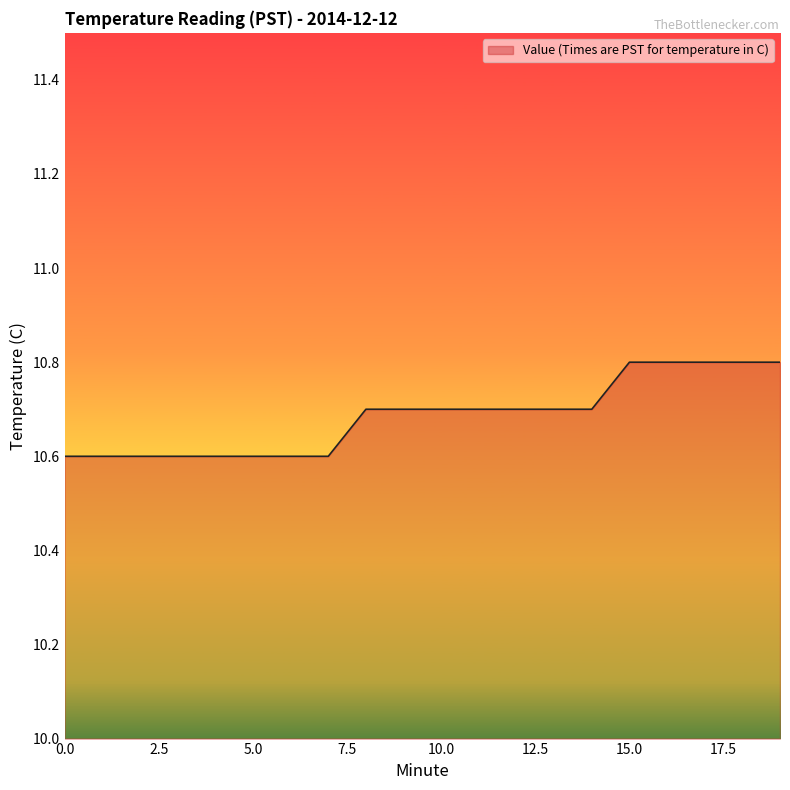

What is the minimum value shown in the chart?

10.6